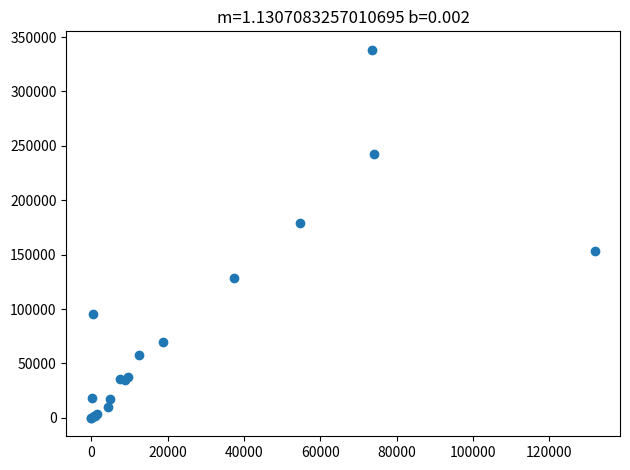

What Y value in the scatter plot is closest to 169152?

178875.0